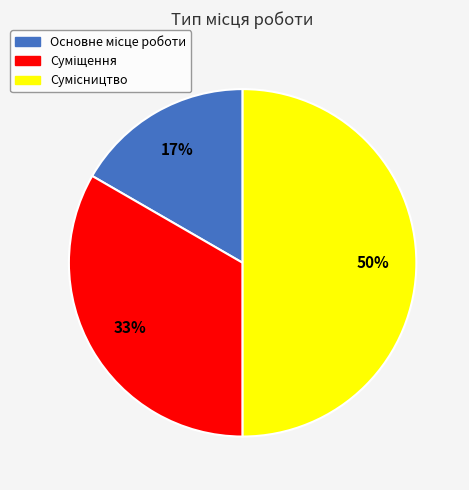

To the nearest percent, what is the average slice percentage?

33%